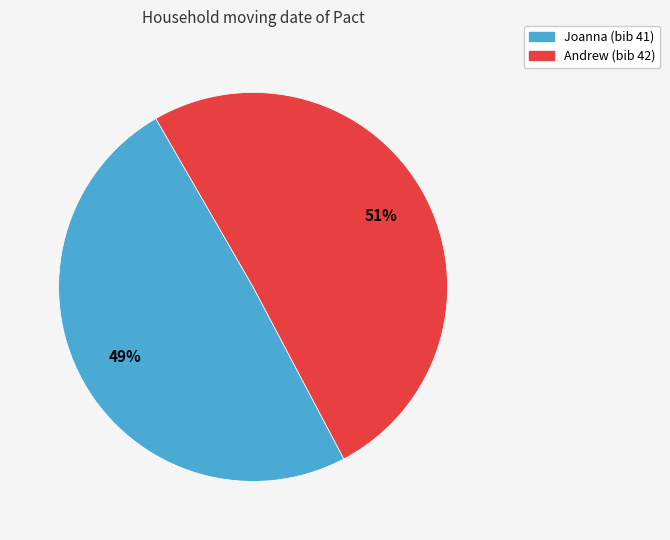

What is the largest slice in the pie chart?

Andrew